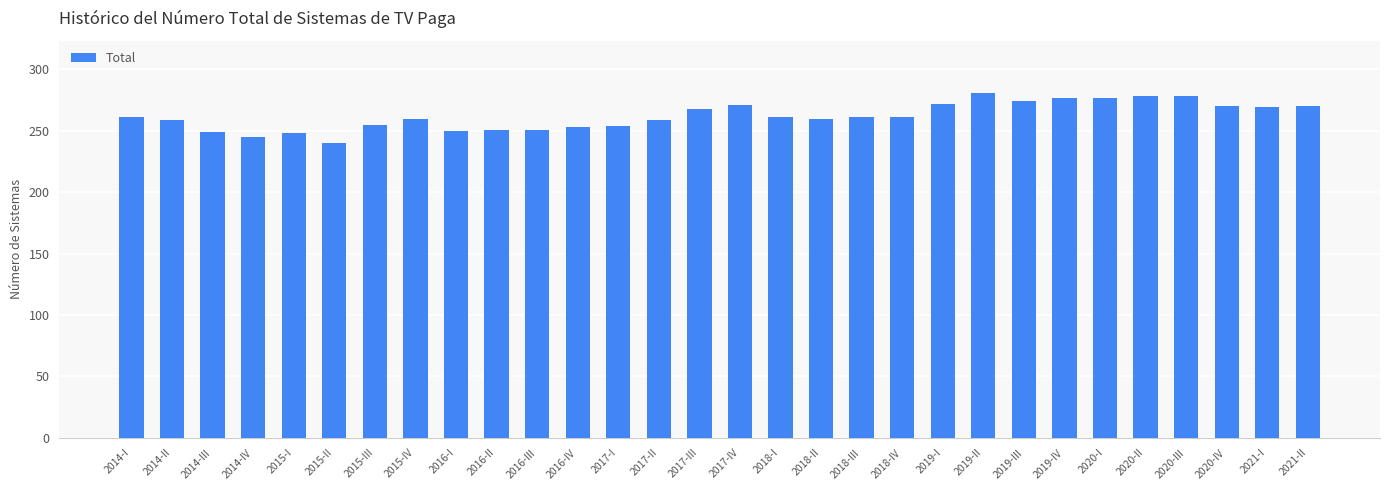

Are the bars grouped side by side (vs. stacked)?

No